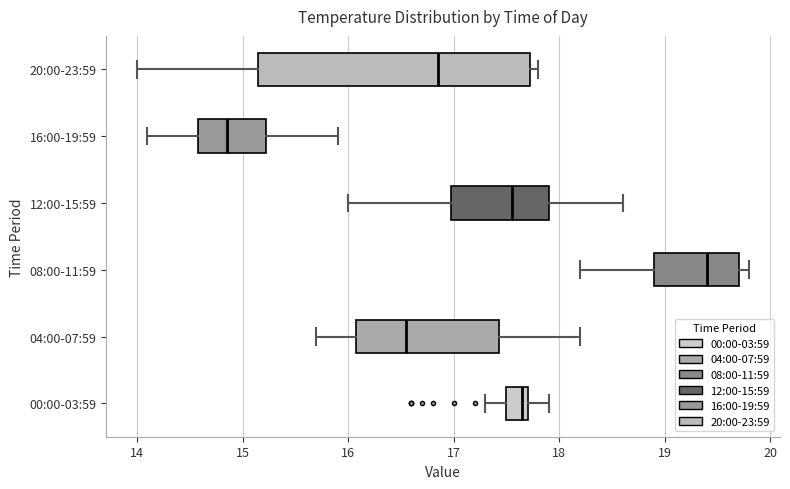

Where is the left edge of the box for 20:00-23:59 on the x-axis? The values are not printed on the chart, so give them approximately, as read against the axis.

15.2